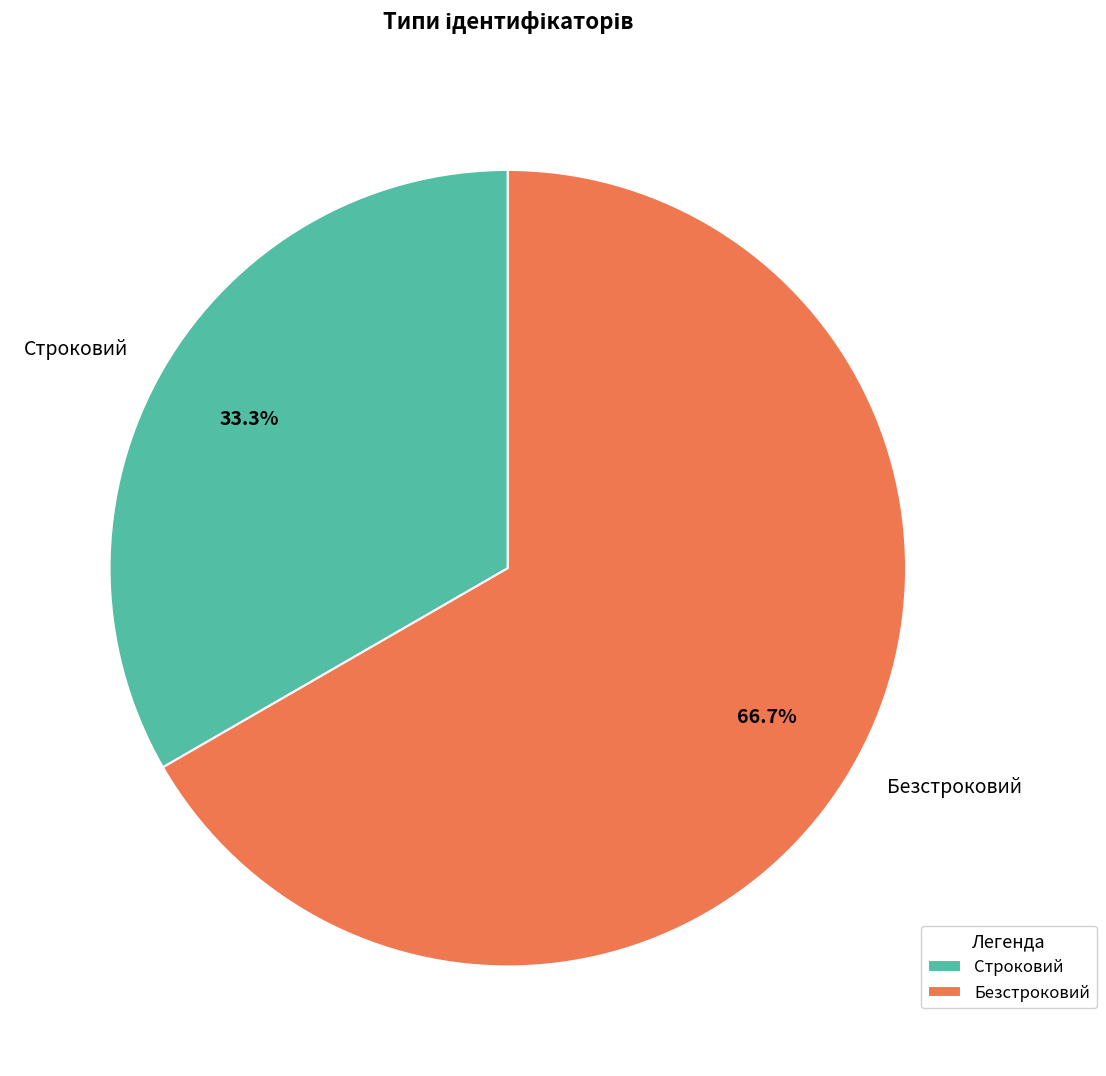

To the nearest percent, what portion does Строковий represent?

33%